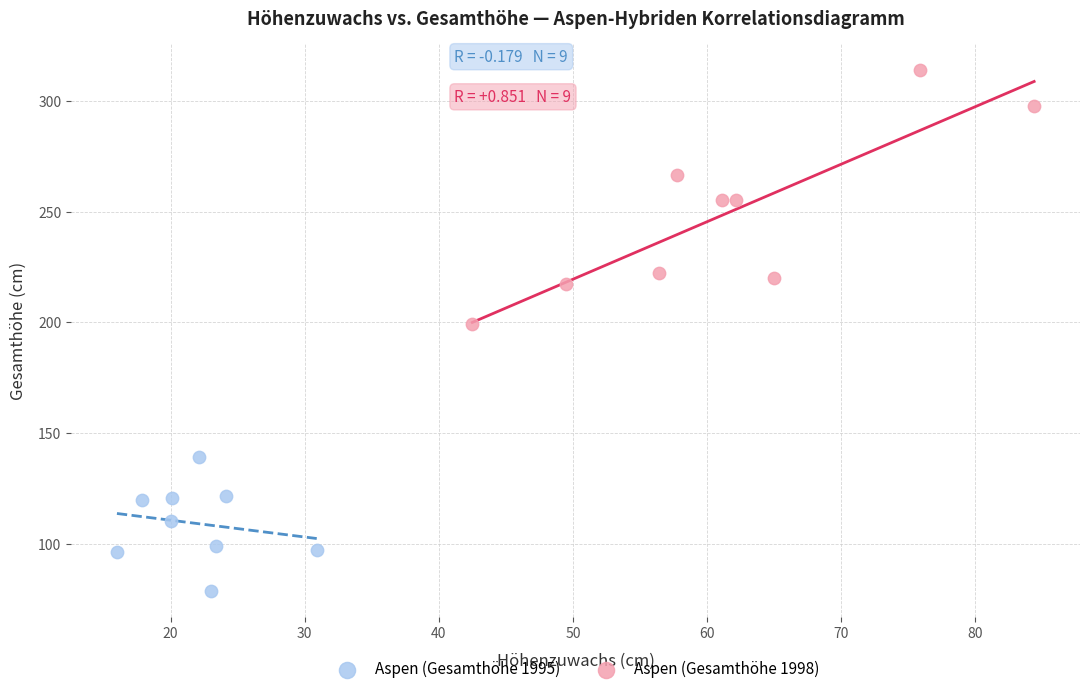

Which series contains the highest Y value?

Aspen (Gesamthöhe 1998)